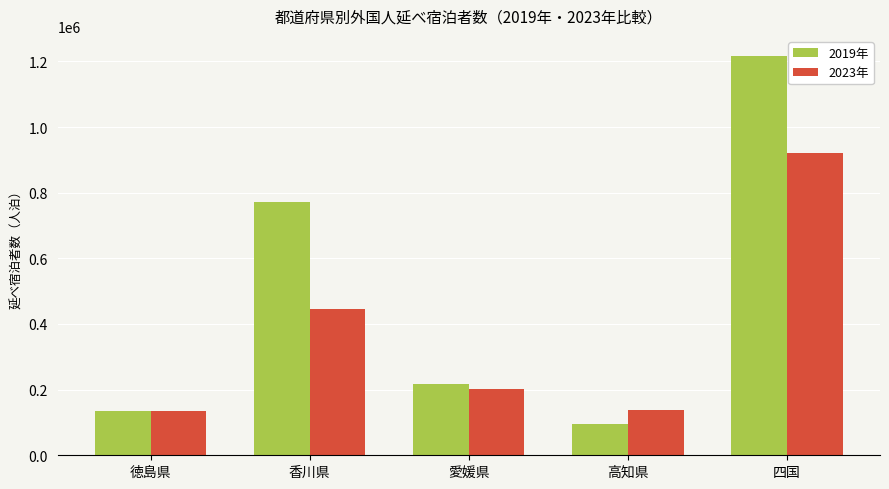

What is the sum of the 2023年 values at 高知県 and 香川県?

584280